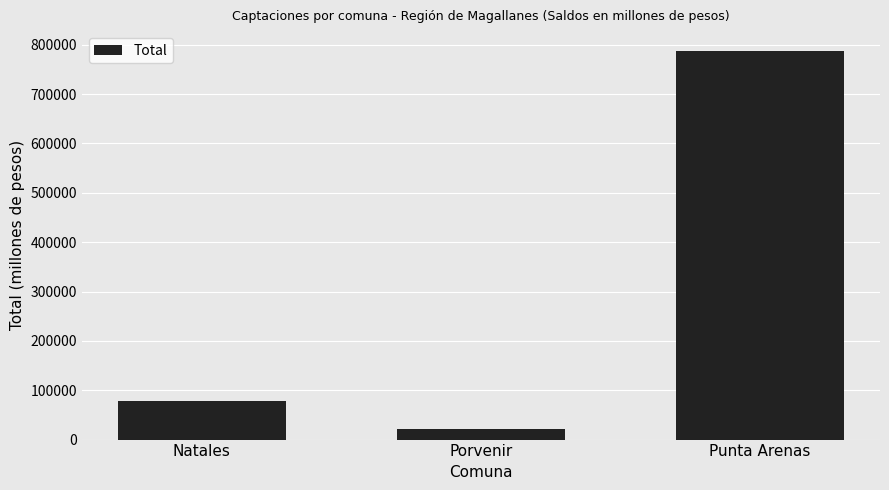

What is the difference between the values at Natales and Punta Arenas?

709646.3